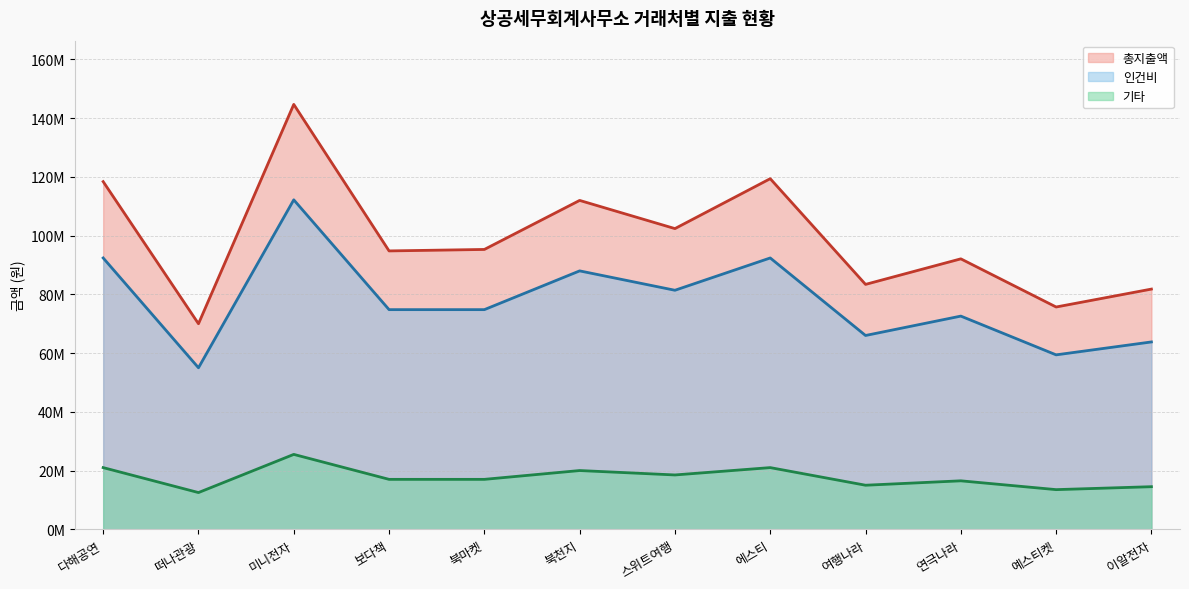

Reading left to right, list all the values displayed in this chart.

총지출액: 다해공연=118400000	떠나관광=70000000	미니전자=144700000	보다책=94800000	북마켓=95300000	북천지=112000000	스위트여행=102400000	에스티=119400000	여행나라=83400000	연극나라=92100000	예스티켓=75700000	이알전자=81800000
인건비: 다해공연=21000000	떠나관광=12500000	미니전자=25500000	보다책=17000000	북마켓=17000000	북천지=20000000	스위트여행=18500000	에스티=21000000	여행나라=15000000	연극나라=16500000	예스티켓=13500000	이알전자=14500000
기타: 다해공연=92400000	떠나관광=55000000	미니전자=112200000	보다책=74800000	북마켓=74800000	북천지=88000000	스위트여행=81400000	에스티=92400000	여행나라=66000000	연극나라=72600000	예스티켓=59400000	이알전자=63800000